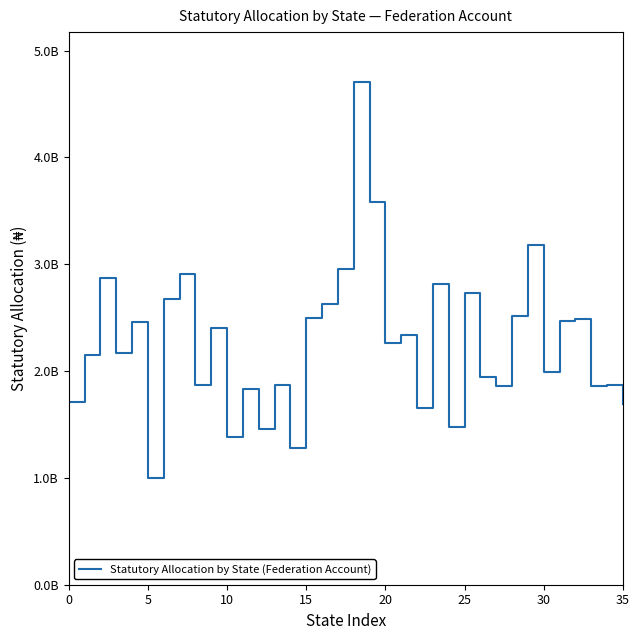

How many interior local peaks (higher than both neighbors) does the data have?

13